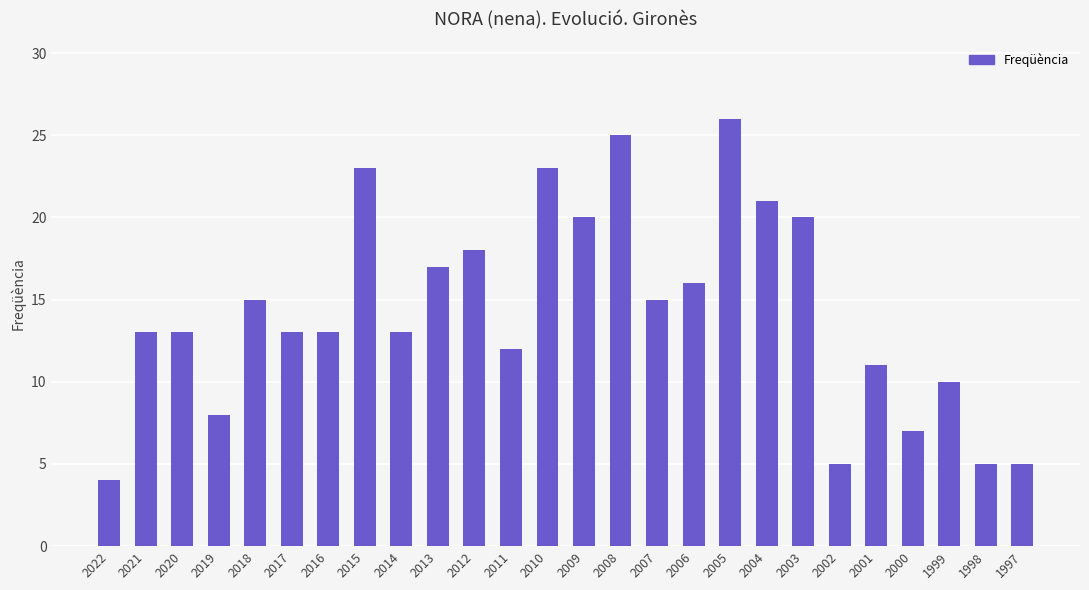

How many categories are shown in the chart?

26